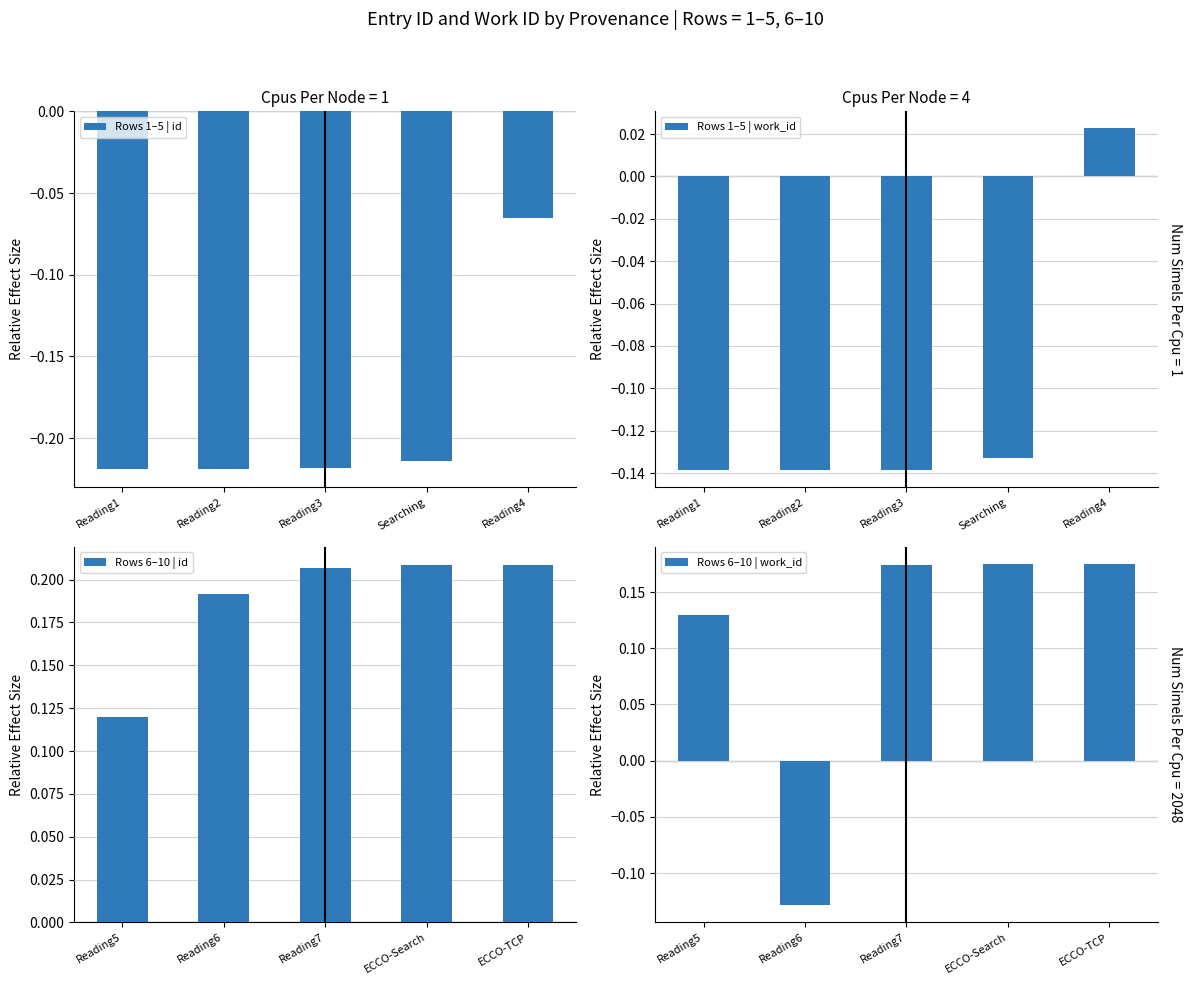

Which has a higher value, Searching or Reading3?

Searching